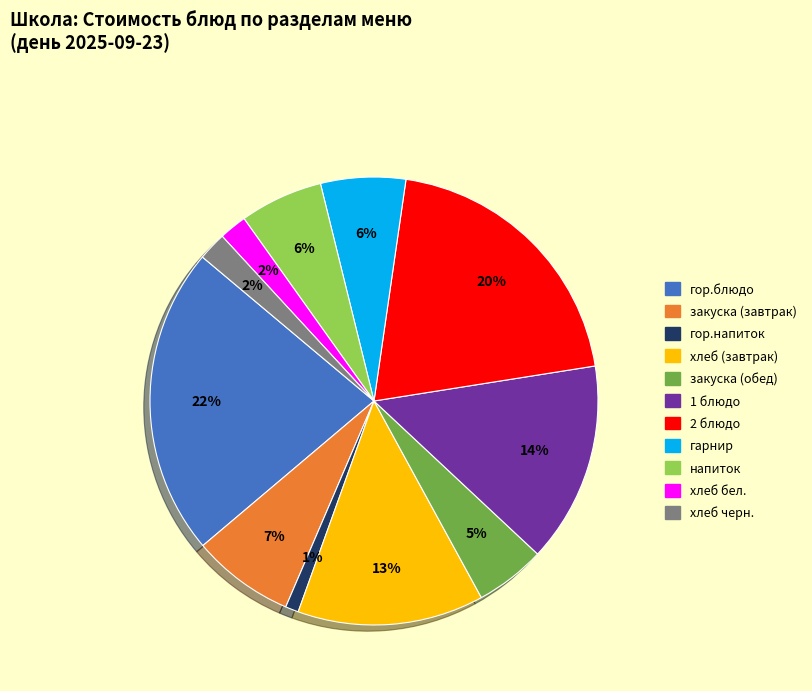

To the nearest percent, what is the difference between the 2 блюдо and хлеб бел. slice percentages?

18%